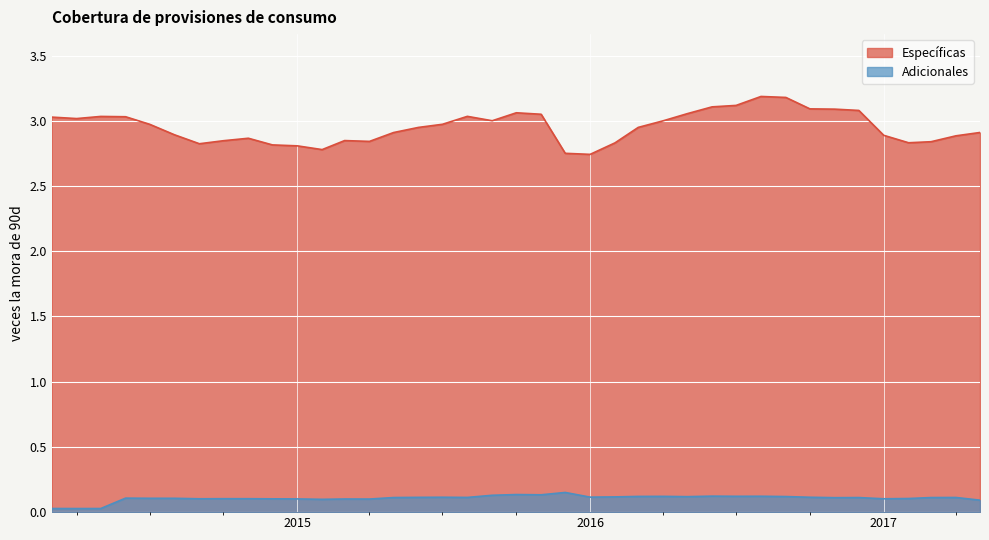

True or false: Específicas and Adicionales cross at least once.

False